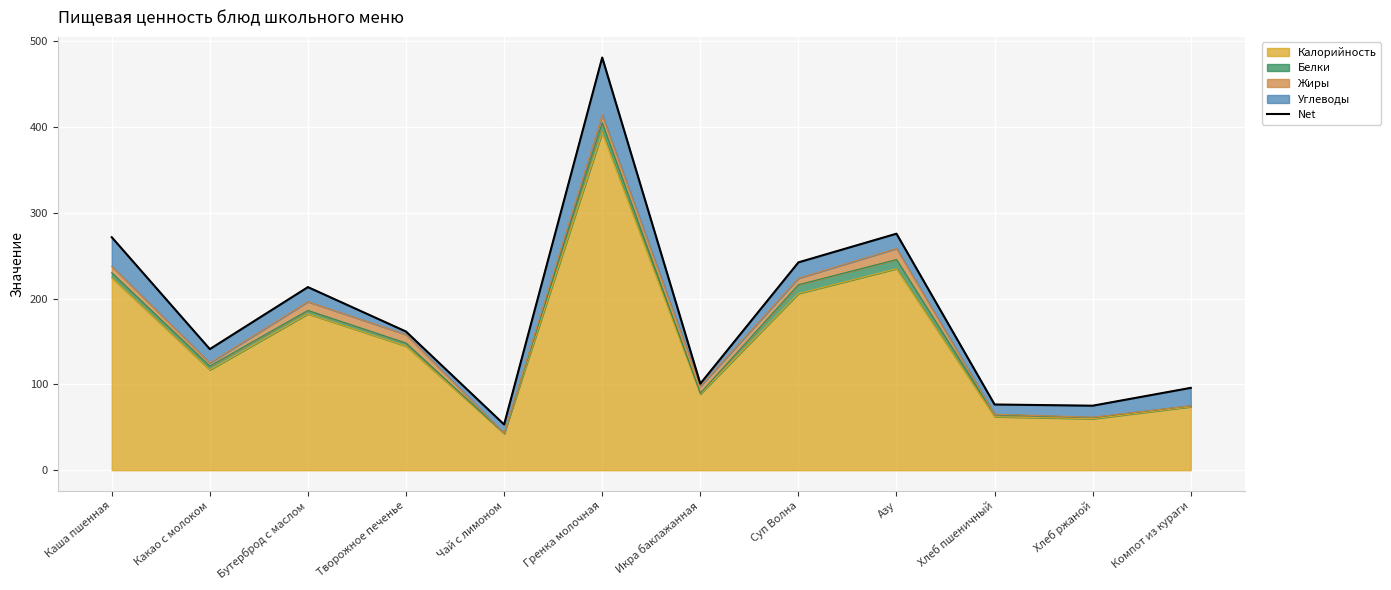

What is the sum of all values?

2189.4